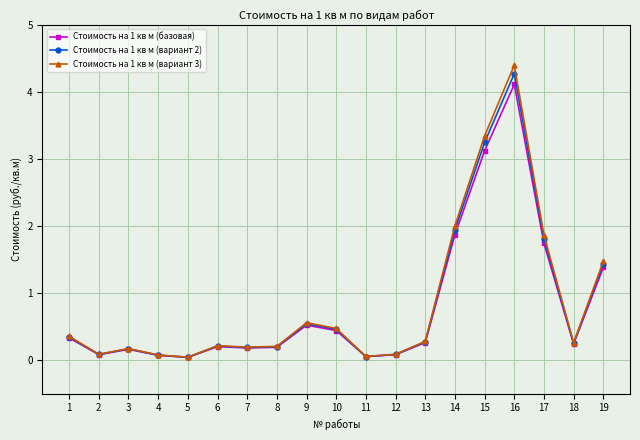

At which category is the sum across all series the highest?

16